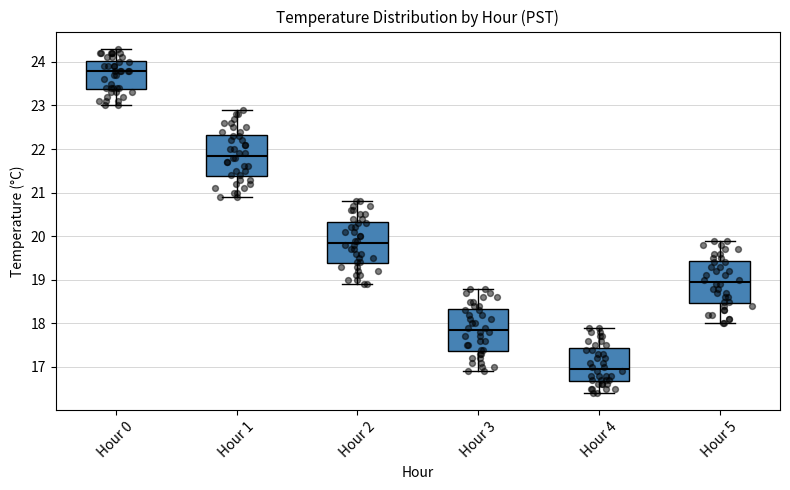

Where does the upper whisker of the box for Hour 1 end on the y-axis? The values are not printed on the chart, so give them approximately, as read against the axis.

22.9